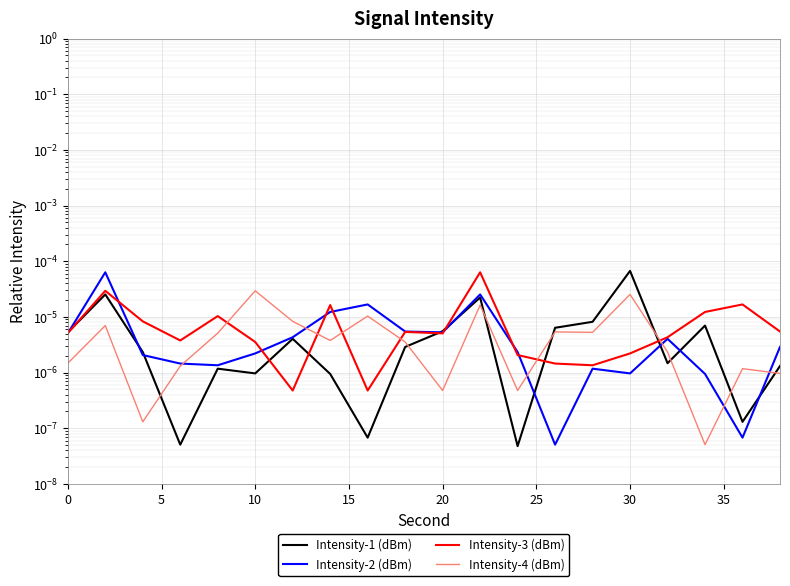

The Intensity-4 (dBm) series shows 0.0 at 11. True or false?

False